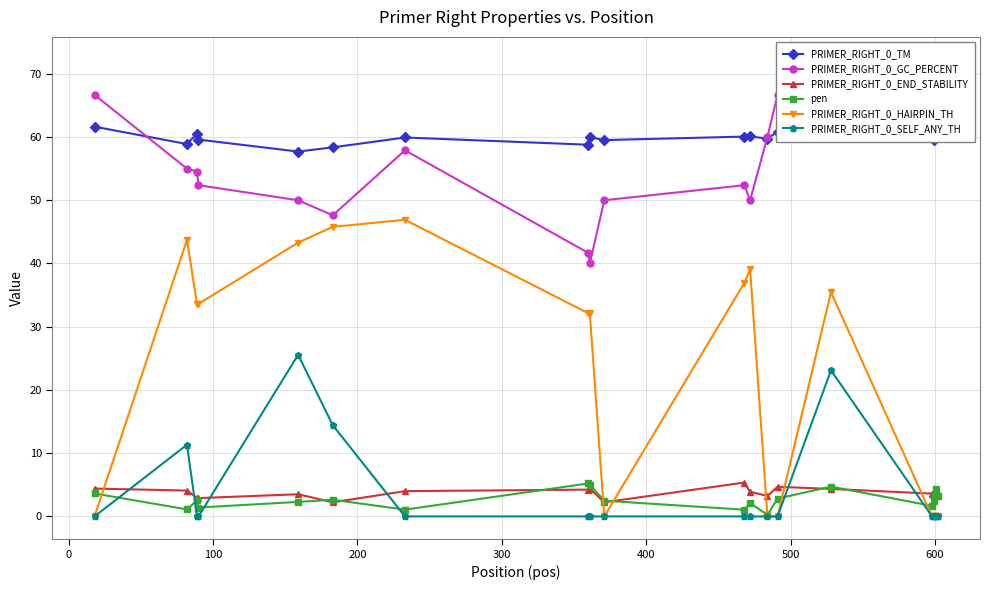

What is the value of the PRIMER_RIGHT_0_HAIRPIN_TH point at the 3rd from the left?

33.6